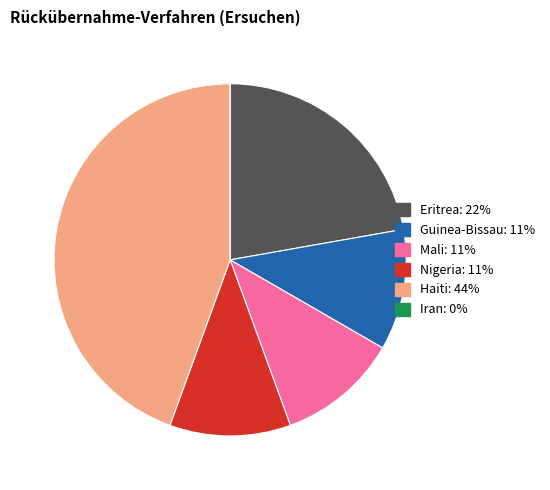

Does Nigeria account for over 50% of the chart?

No